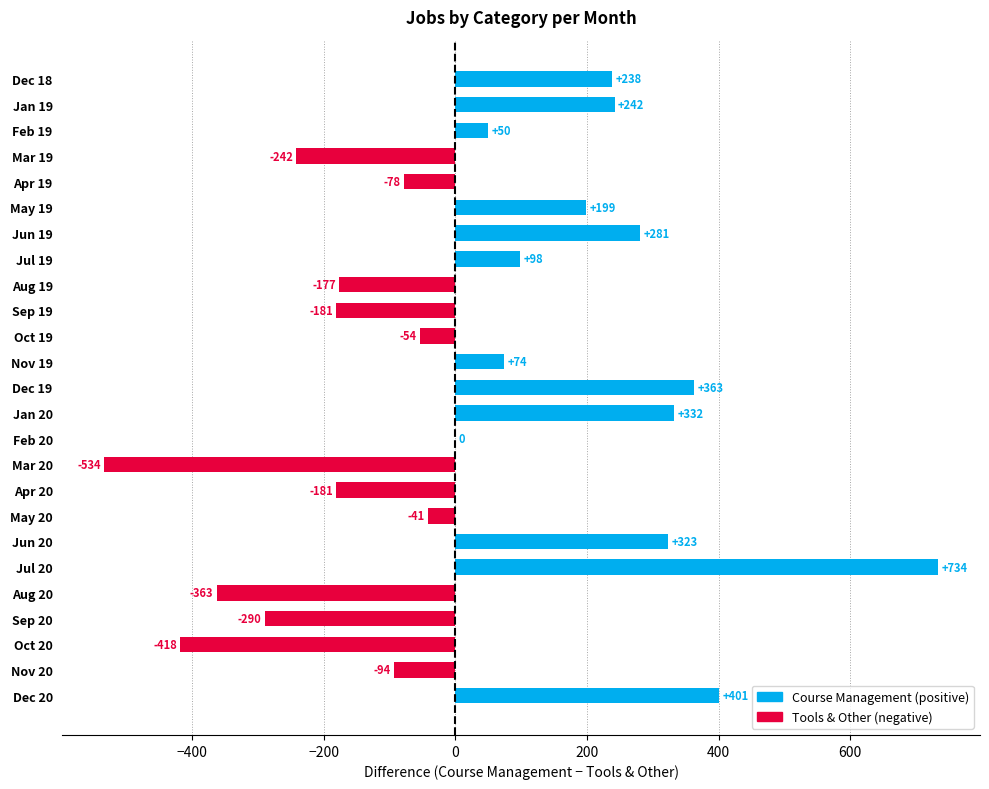

Between Sep 20 and Jul 19, which is larger?

Jul 19